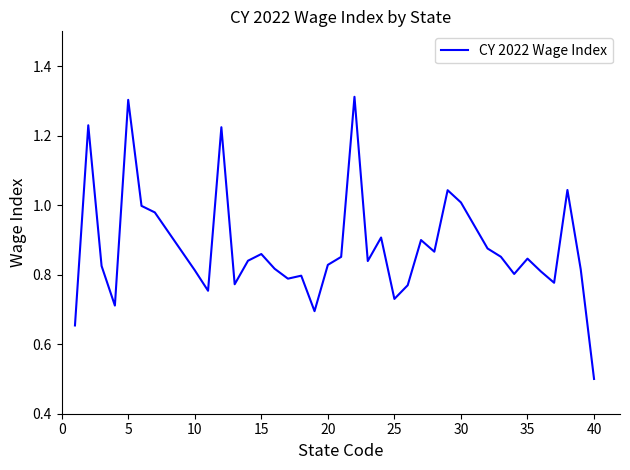

What is the minimum value shown in the chart?

0.5